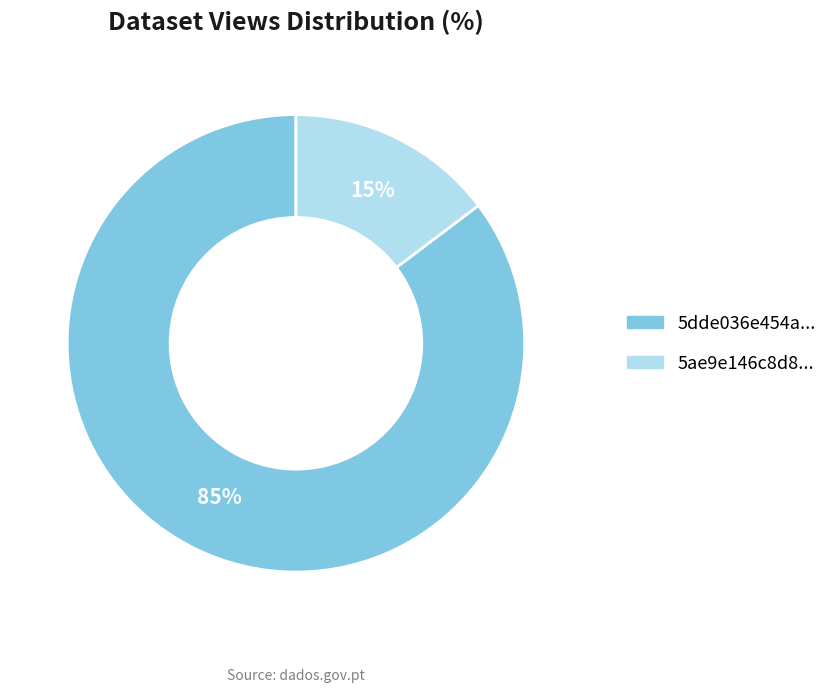

Is there any slice that represents more than half of the pie?

Yes